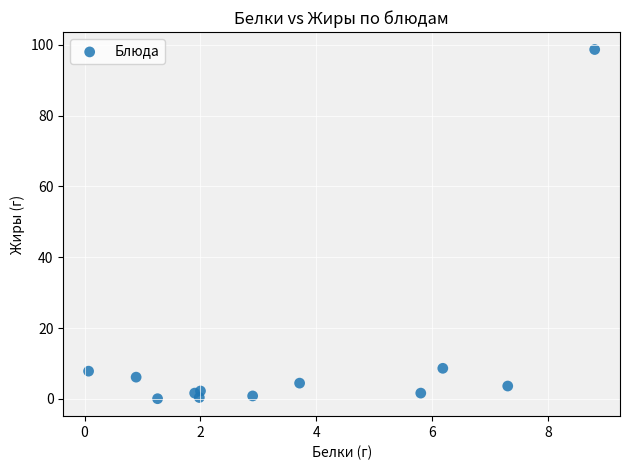

What is the average X value?

3.6